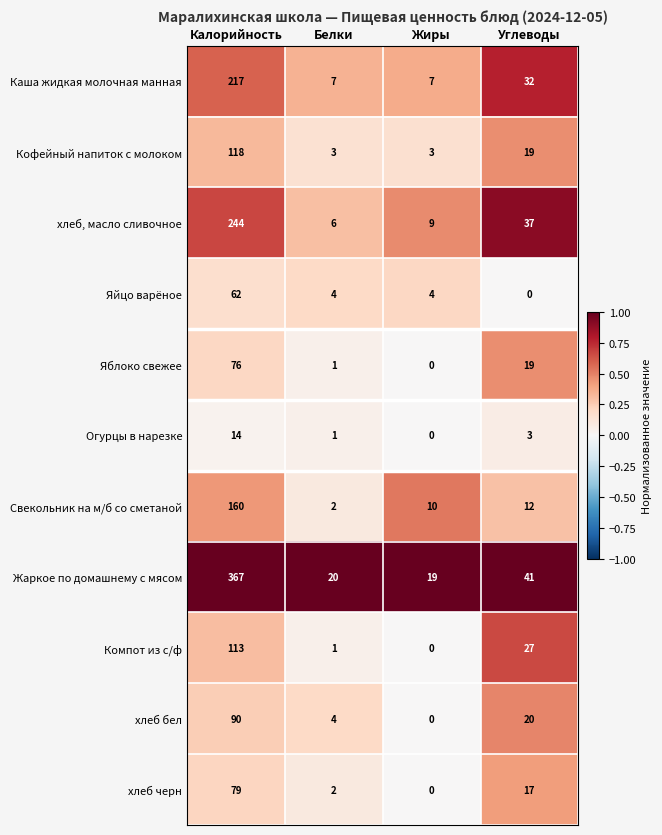

What is the difference between the highest and lowest values at Углеводы?

41